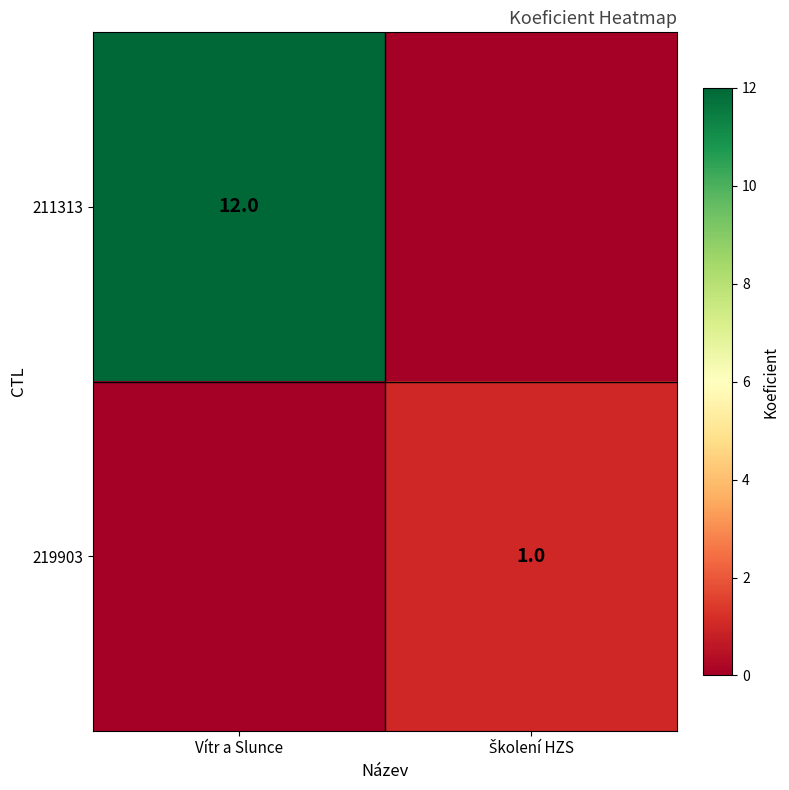

Between Školení HZS and Vítr a Slunce, which is larger?

Vítr a Slunce